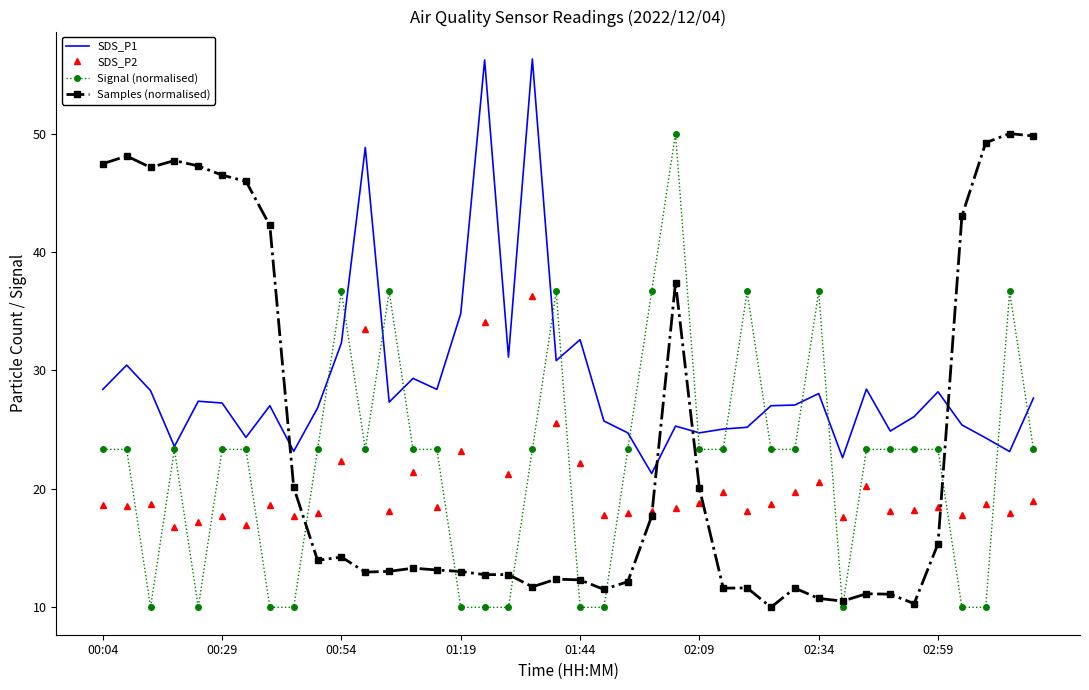

List the series in order of their overall mean, highest first.

SDS_P1, Samples (normalised), Signal (normalised), SDS_P2